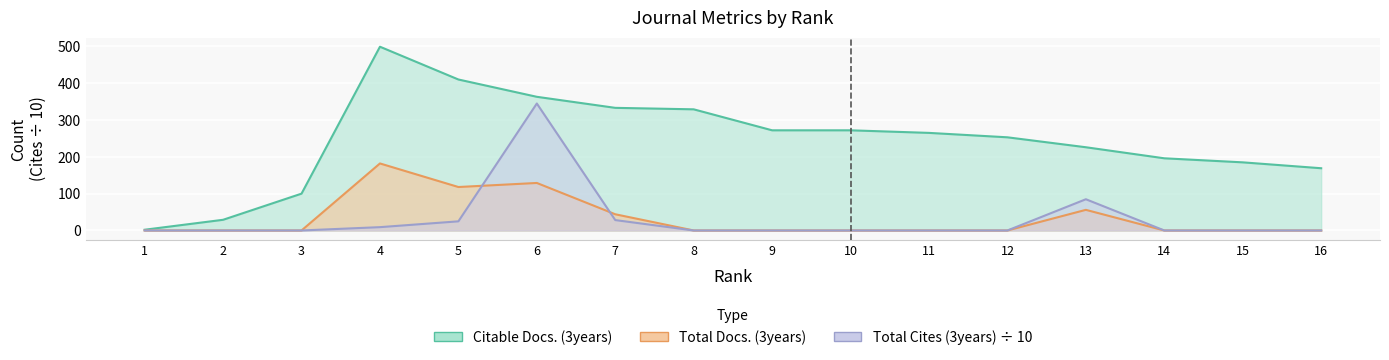

True or false: Citable Docs. (3years) and Total Docs. (3years) cross at least once.

False